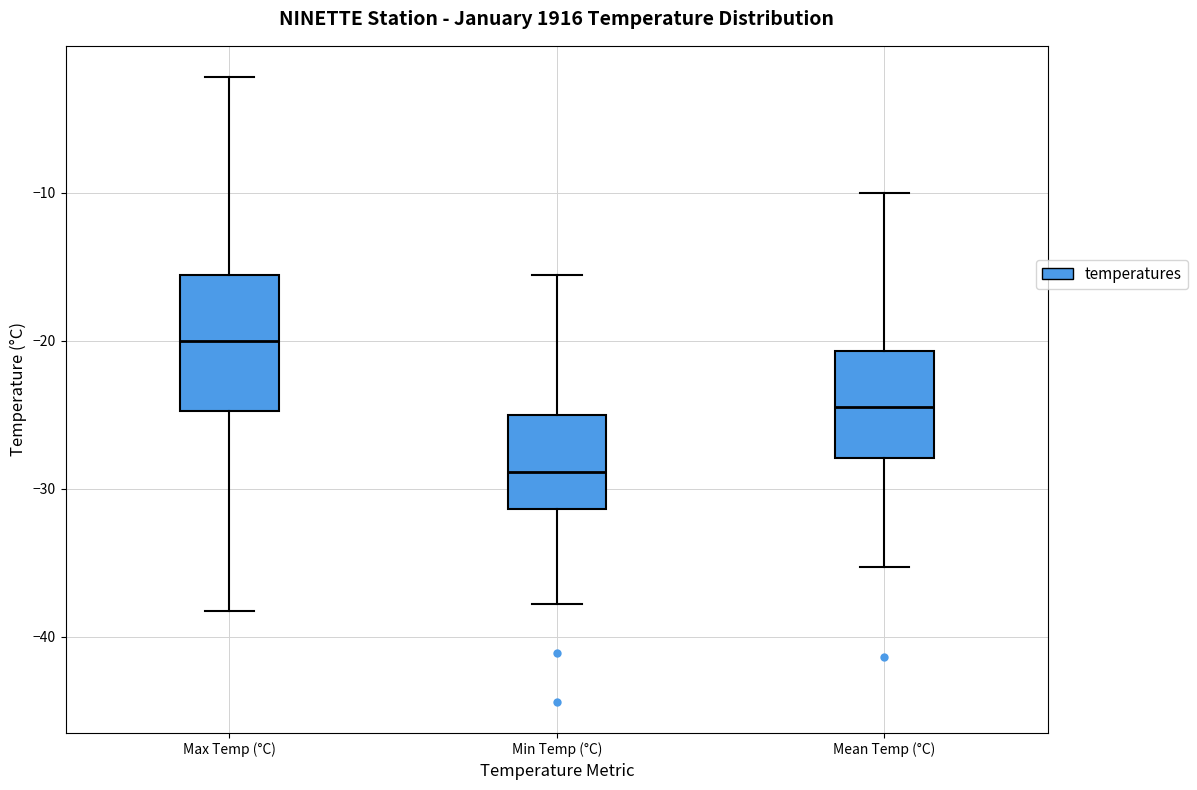

Which box is the tallest, from its lower edge to its upper edge?

Max Temp (°C)